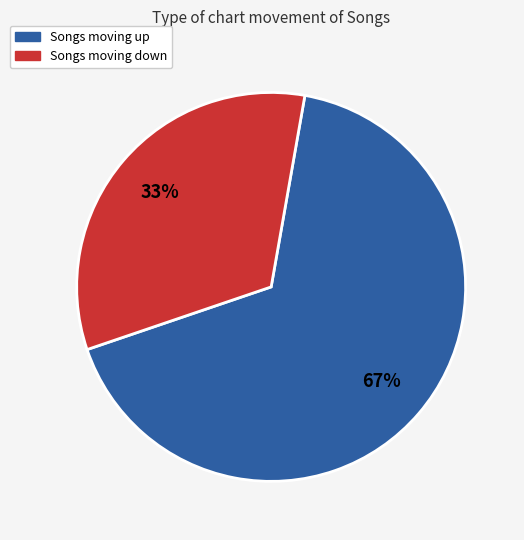

How many slices are in this pie chart?

2